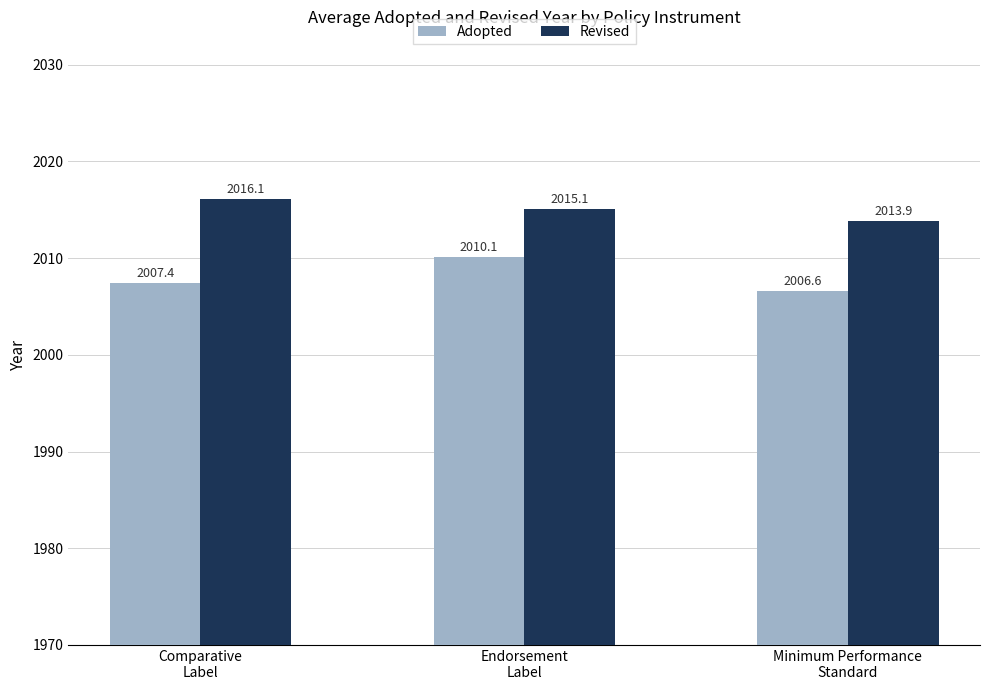

The value of Adopted at Endorsement
Label is 2010.1. True or false?

True